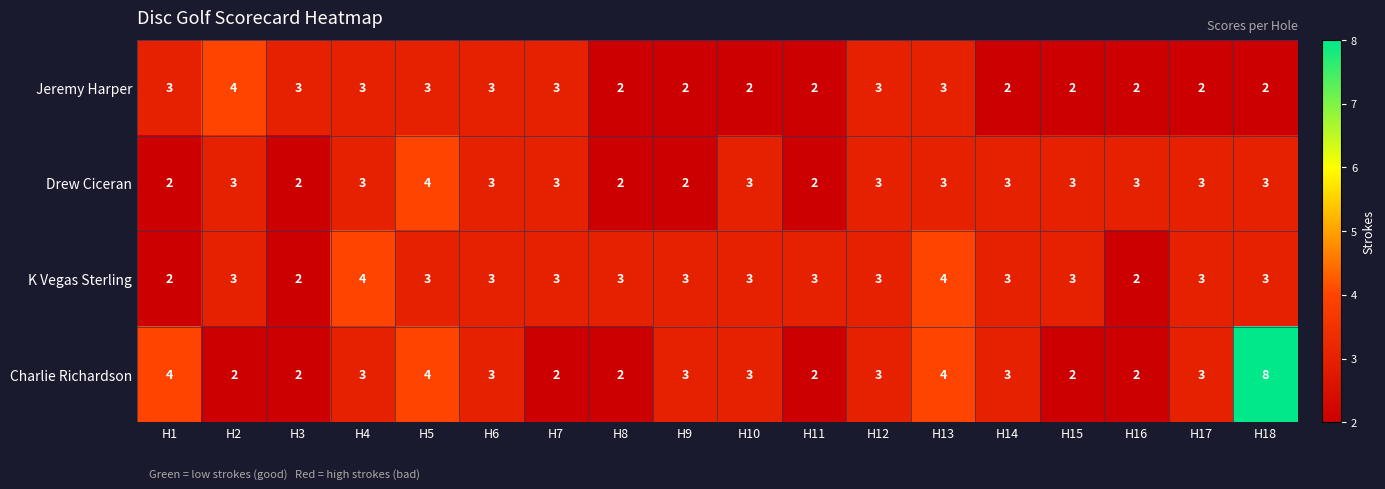

List the series in order of their overall mean, lowest first.

Jeremy Harper, Drew Ciceran, K Vegas Sterling, Charlie Richardson